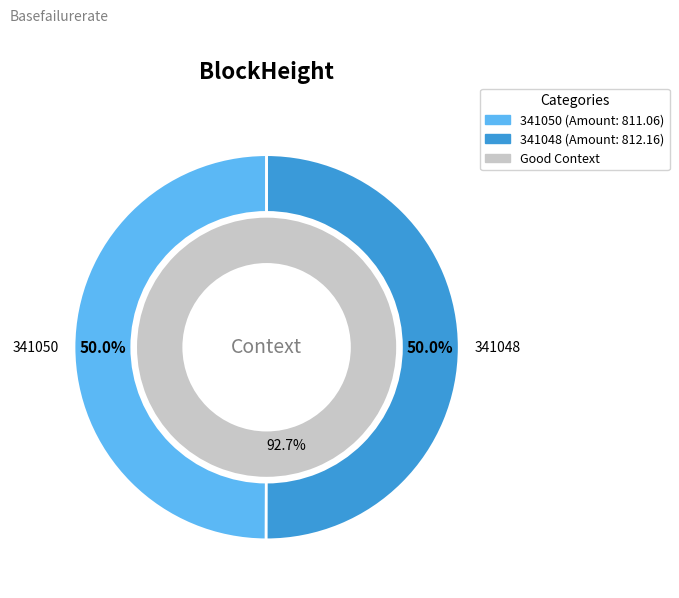

How many slices are in this pie chart?

2